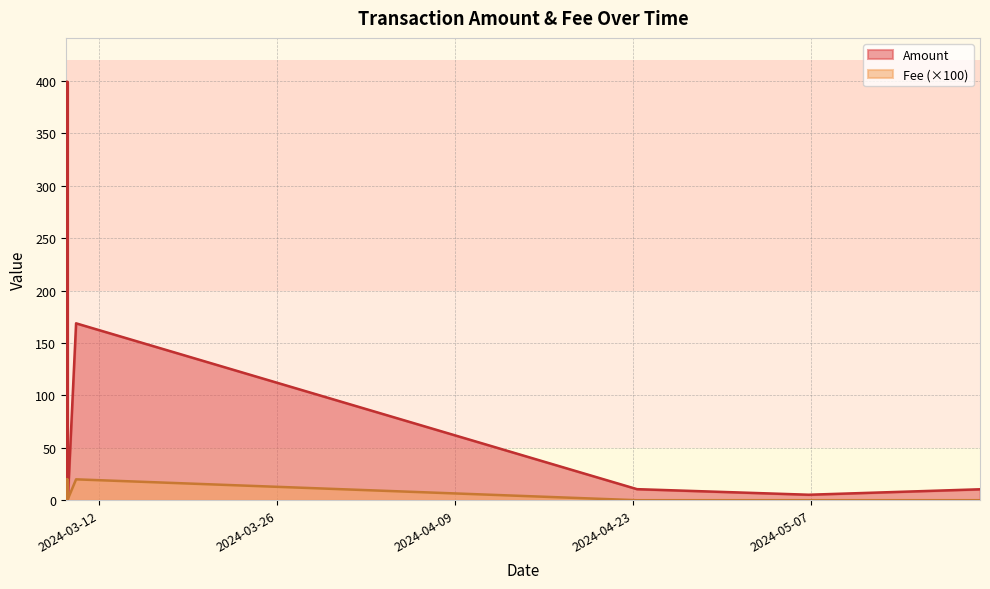

At which label is Fee closest to 0?

2024-05-20